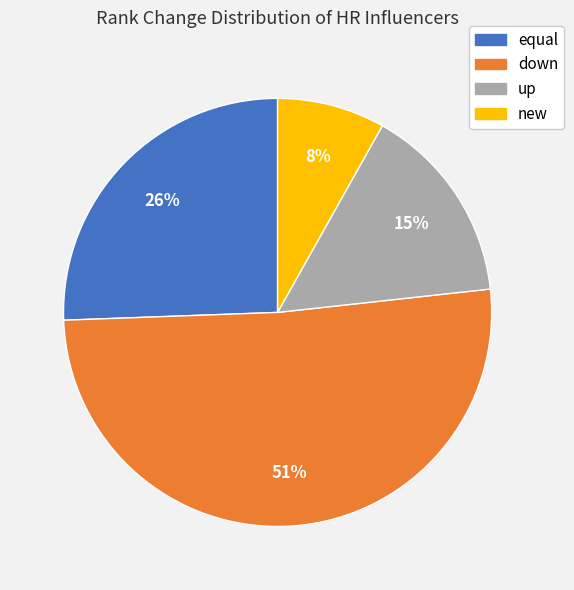

How many slices are in this pie chart?

4